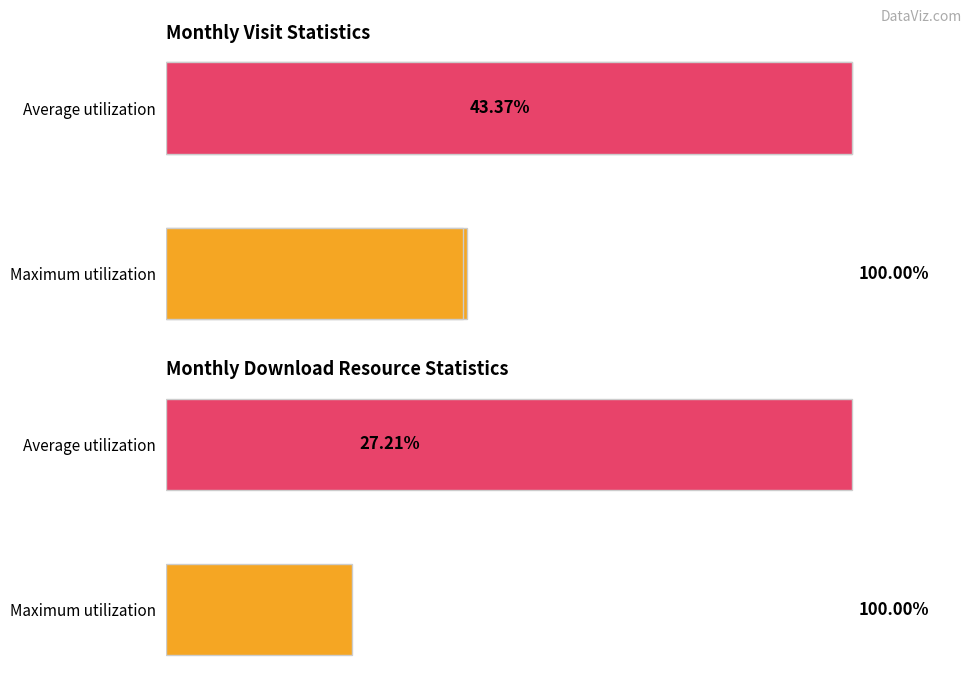

Which series has the largest range (max minus min)?

monthly_download_resource